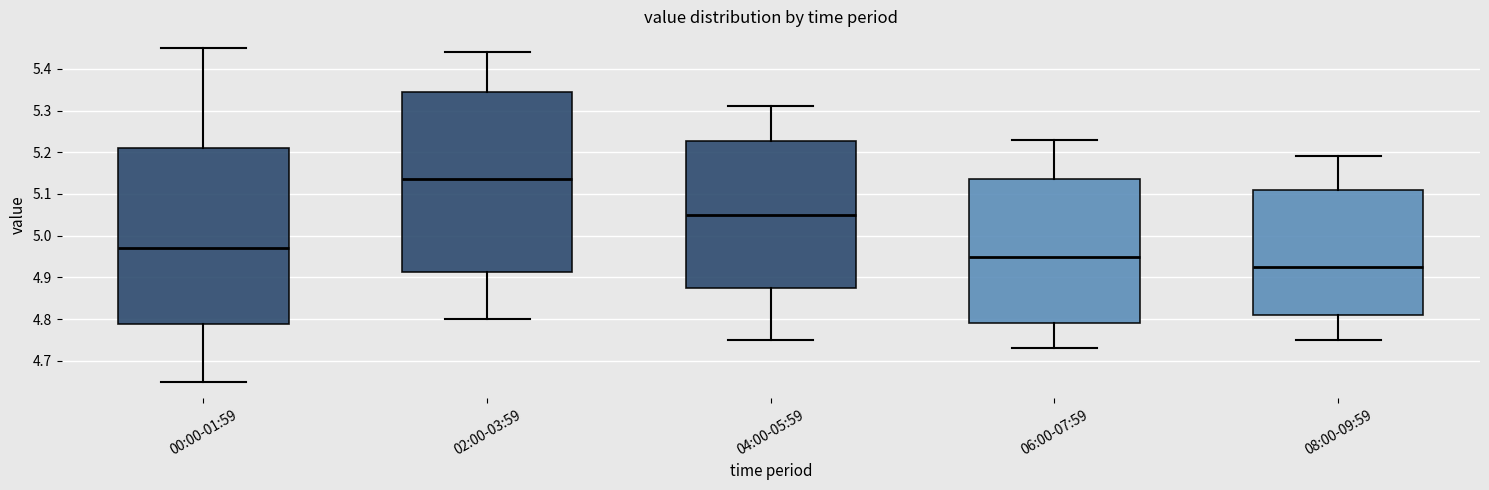

Where does the upper whisker of the box for 02:00-03:59 end on the y-axis? The values are not printed on the chart, so give them approximately, as read against the axis.

5.44